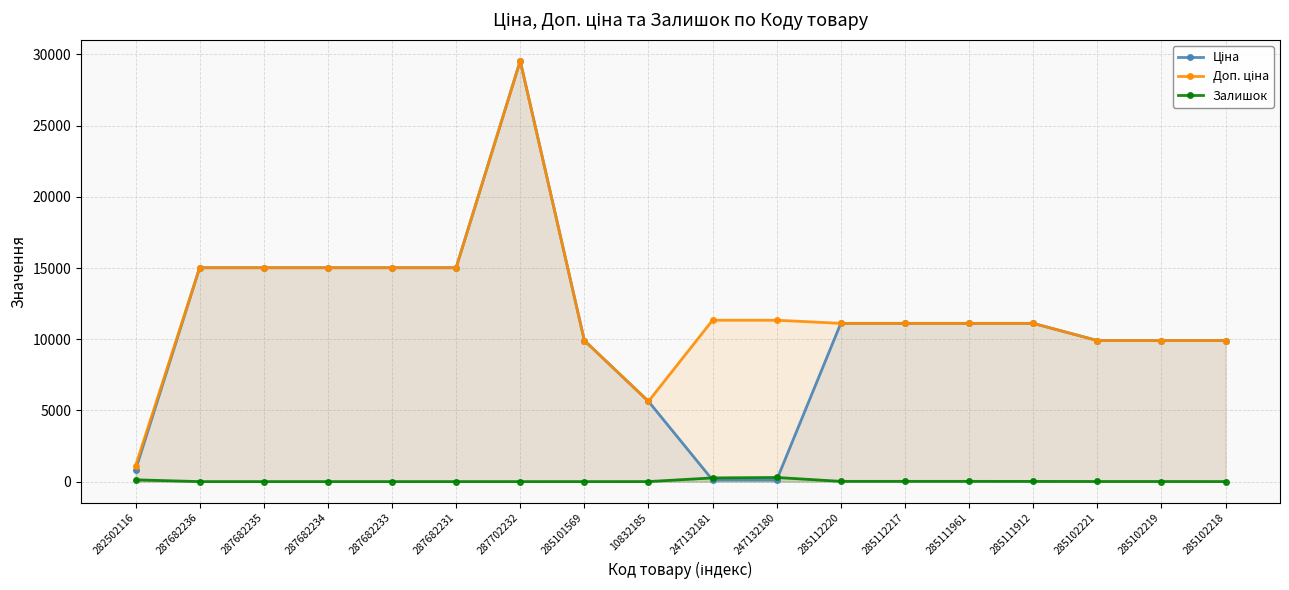

What is the difference between the second highest and second lowest values in the Ціна series?

14905.9